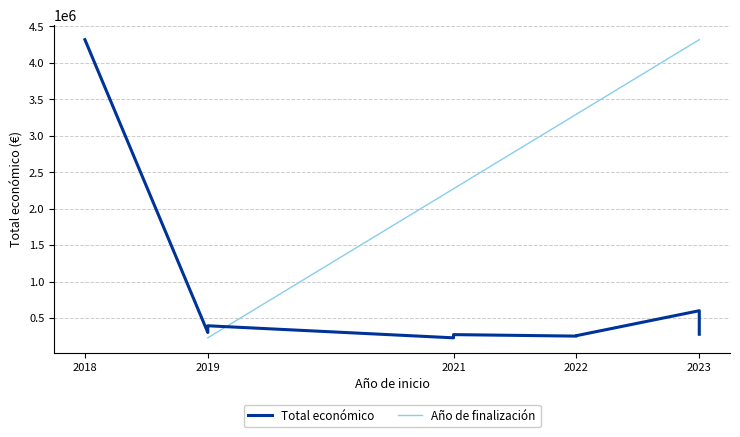

What is the value of the Año de finalización point at the 3rd from the left?

228019.0